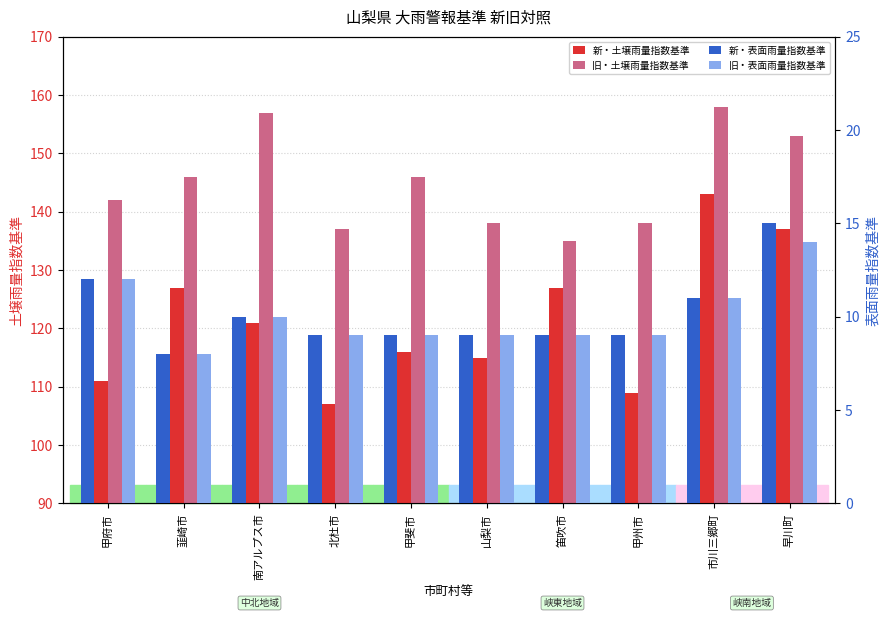

How many bars are there in each group?

4